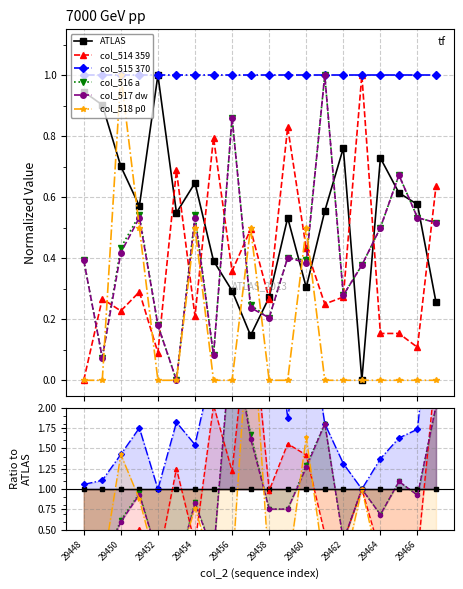

Is the value of col_517 at 29460 greater than the value of col_516 at 29466?

Yes